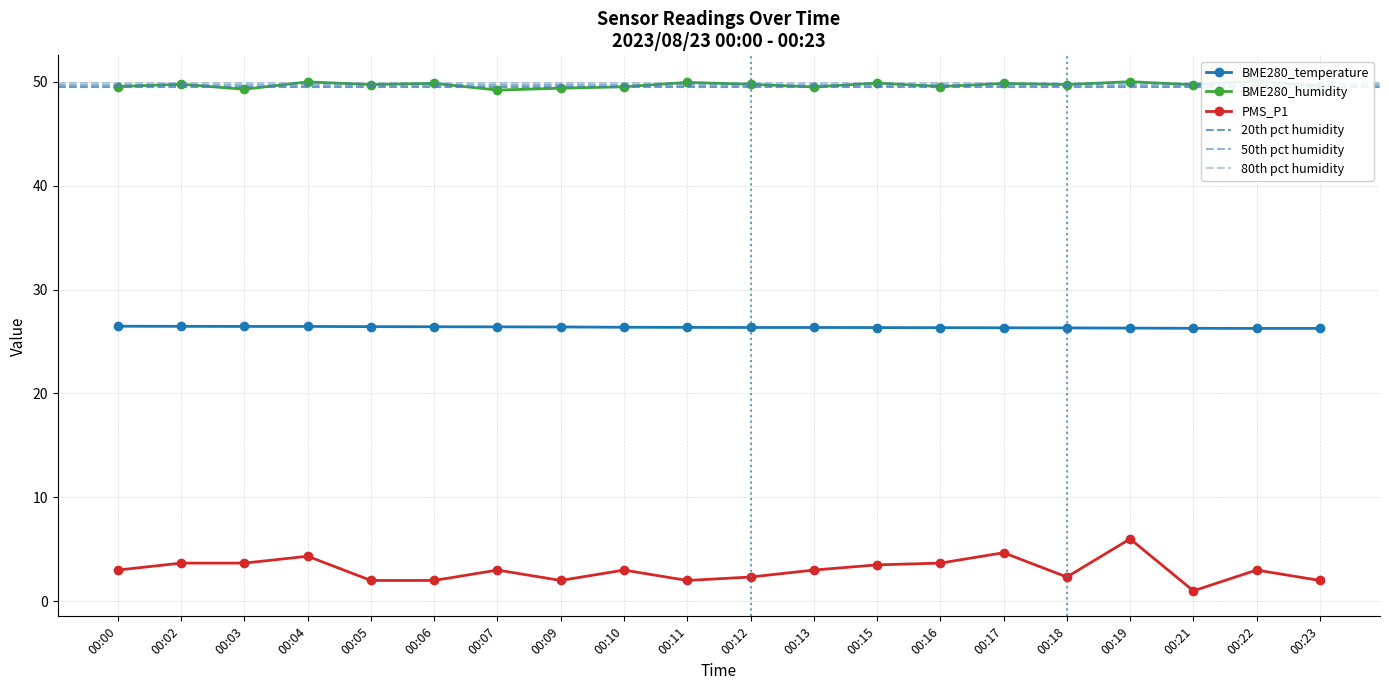

At how many categories does at least one series exceed 11?

20